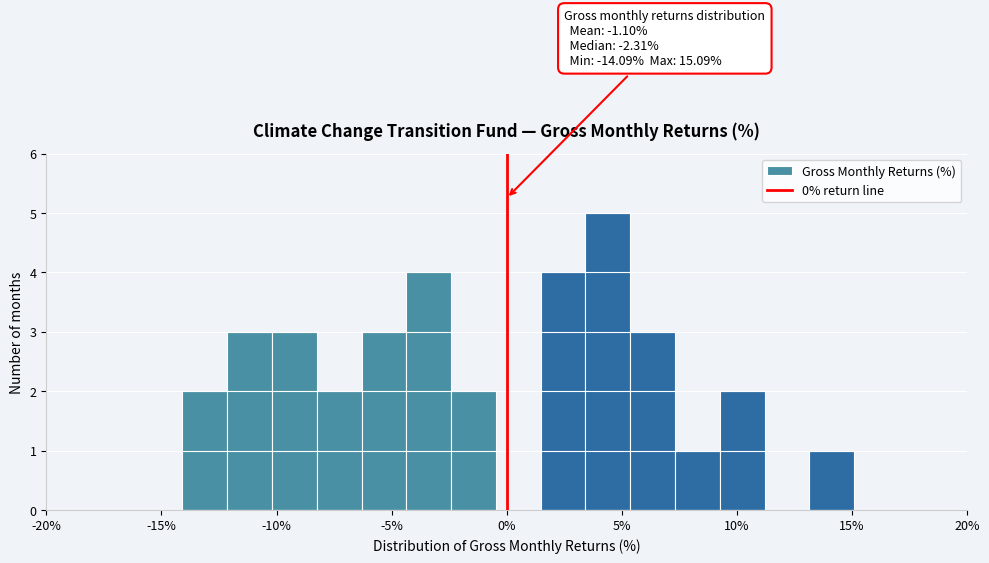

Read against the x-axis, roughly where is the centre of the tallest bar?

4.5